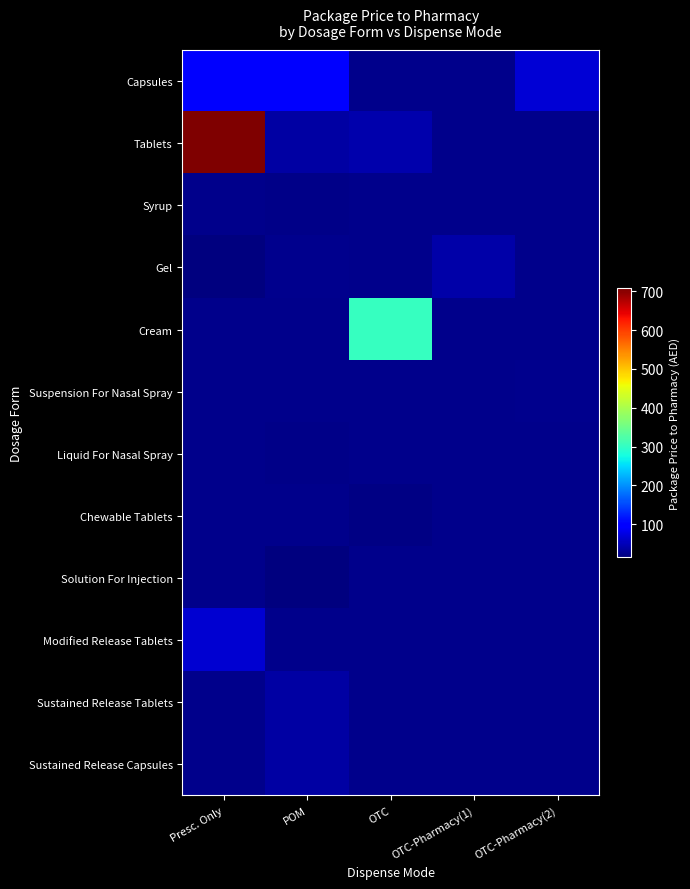

What is the greatest value displayed?

707.4